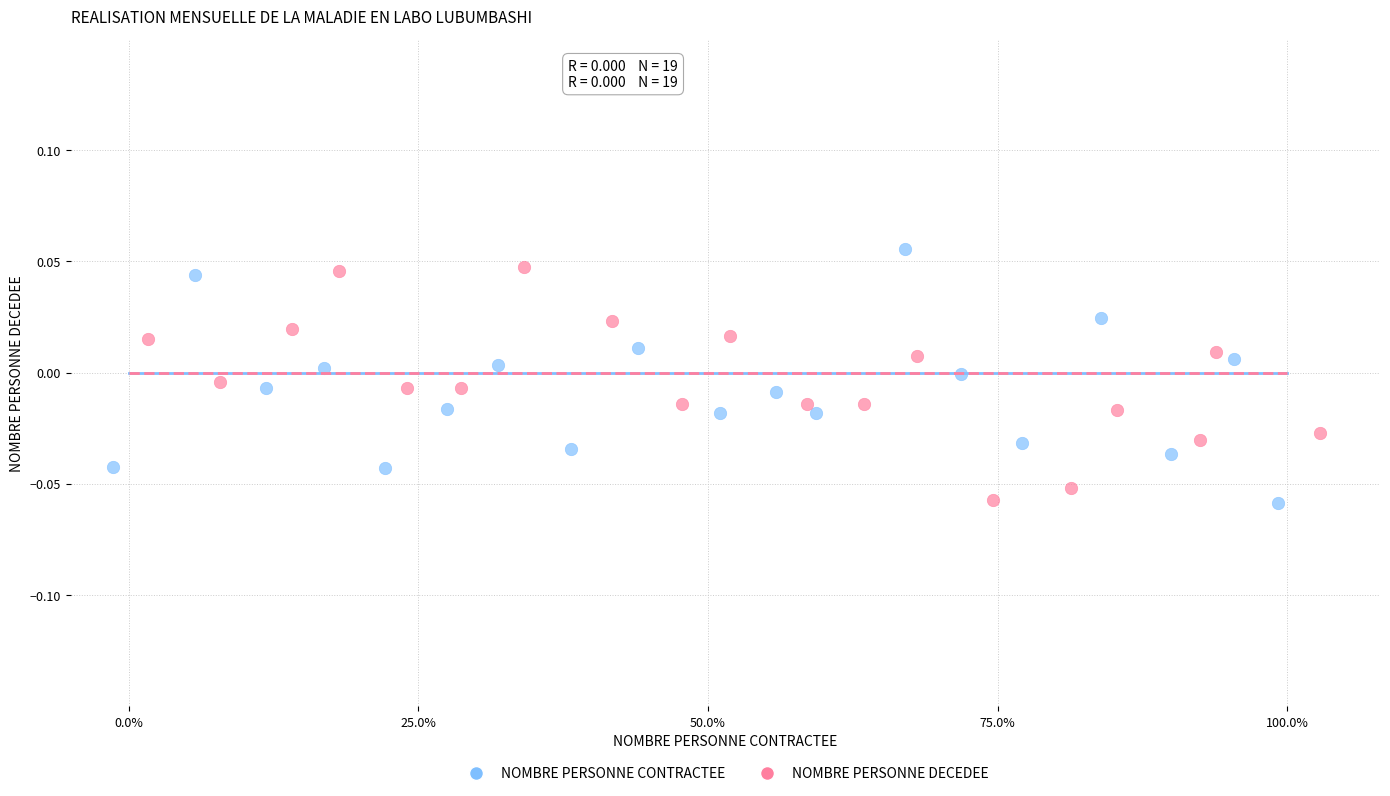

What are all the series names shown in the legend?

NOMBRE PERSONNE CONTRACTEE, NOMBRE PERSONNE DECEDEE